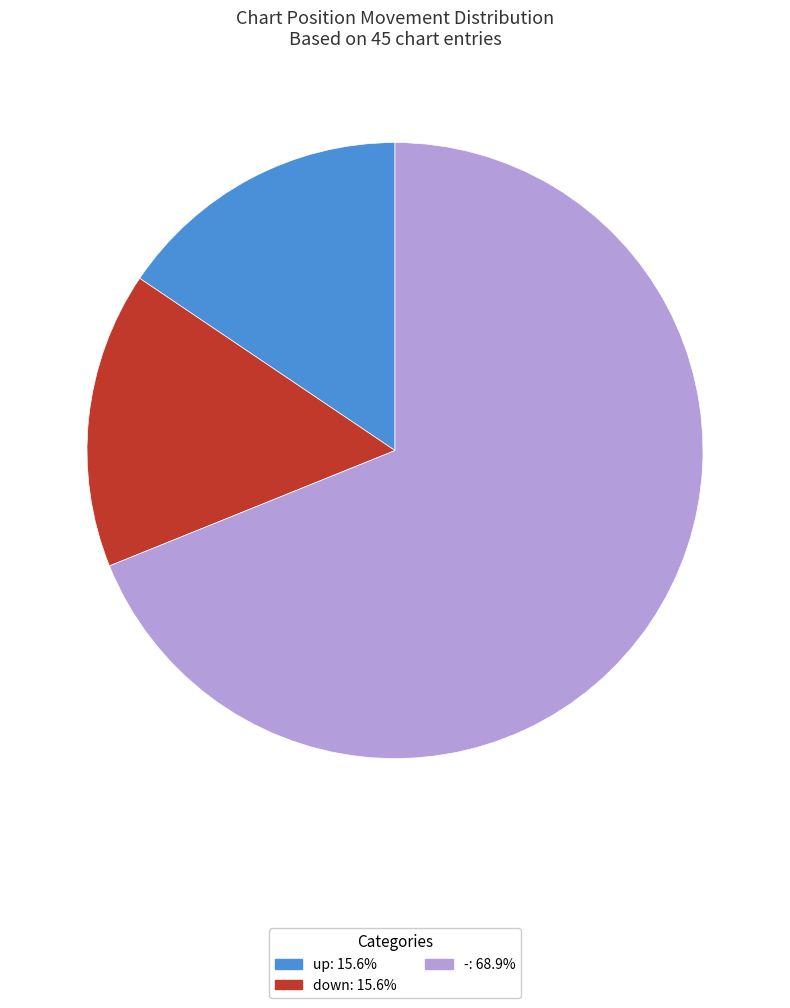

Is the sum of up and - greater than half?

Yes